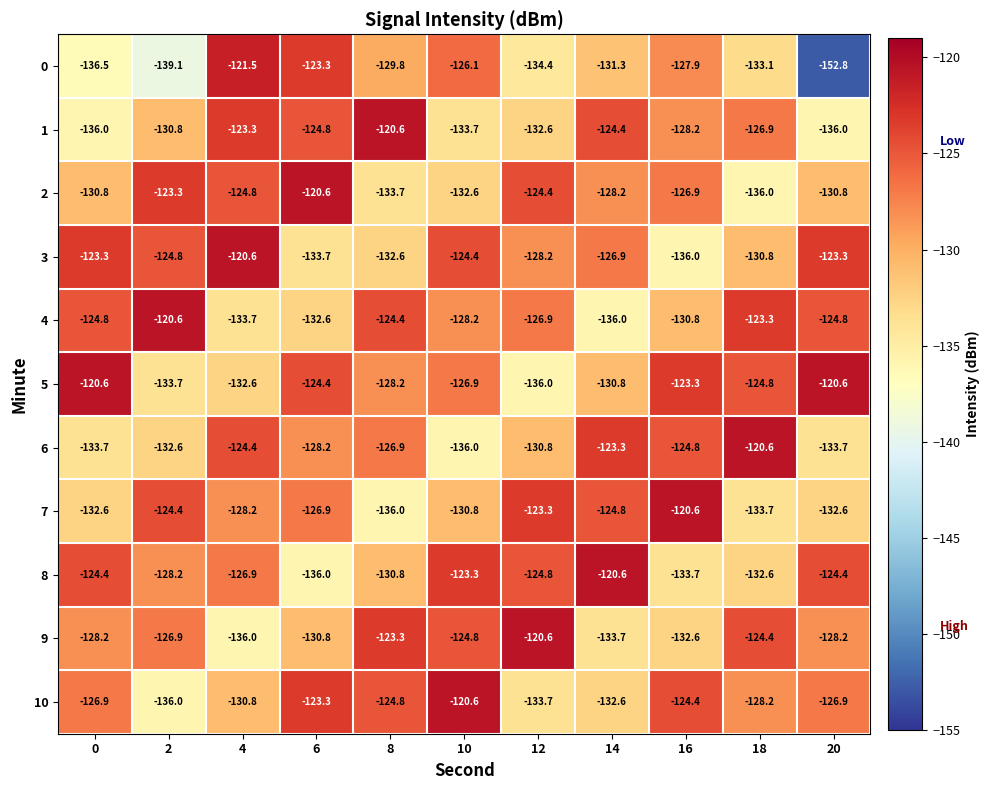

What is the sum of all 0 values?

-1455.8